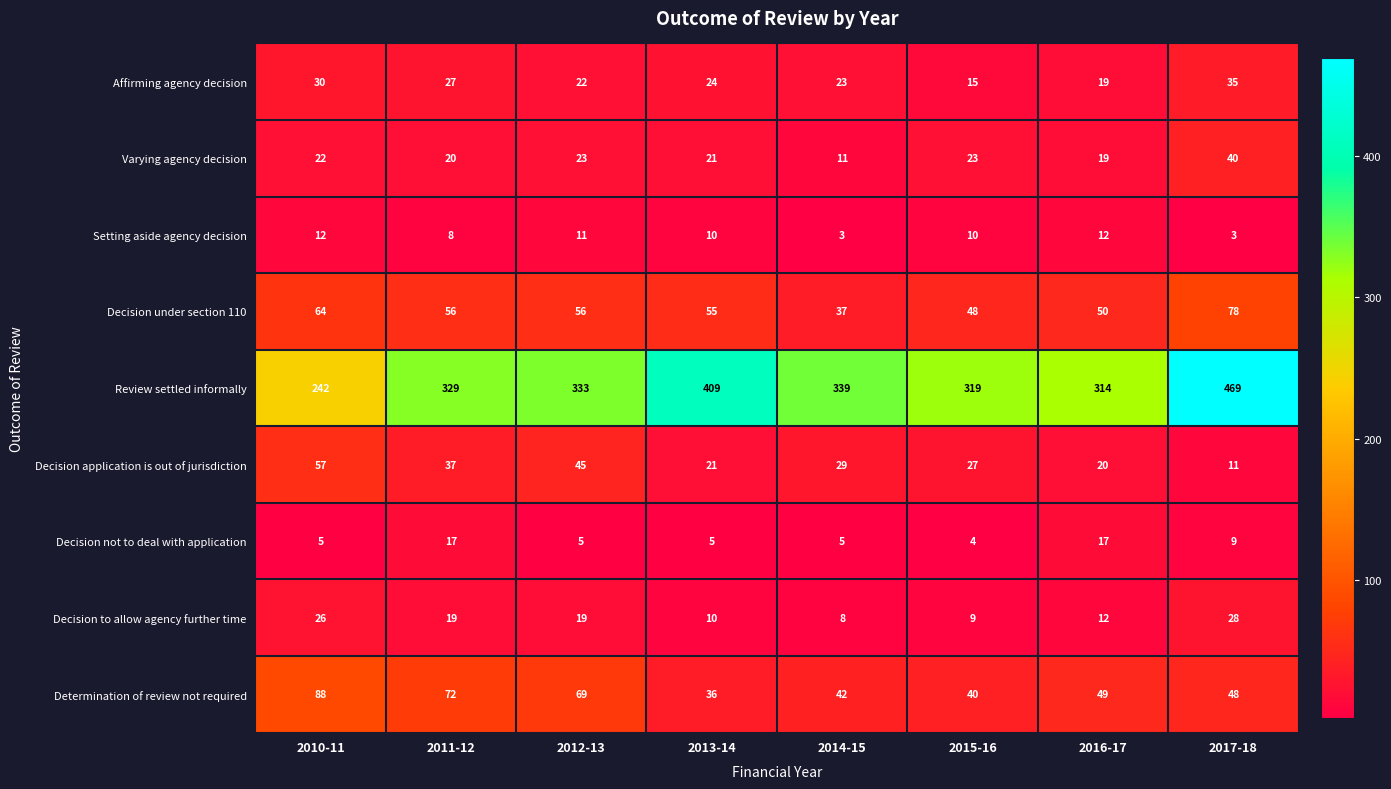

List the series in order of their peak value, lowest first.

Setting aside agency decision, Decision not to deal with application, Decision to allow agency further time, Affirming agency decision, Varying agency decision, Decision application is out of jurisdiction, Decision under section 110, Determination of review not required, Review settled informally